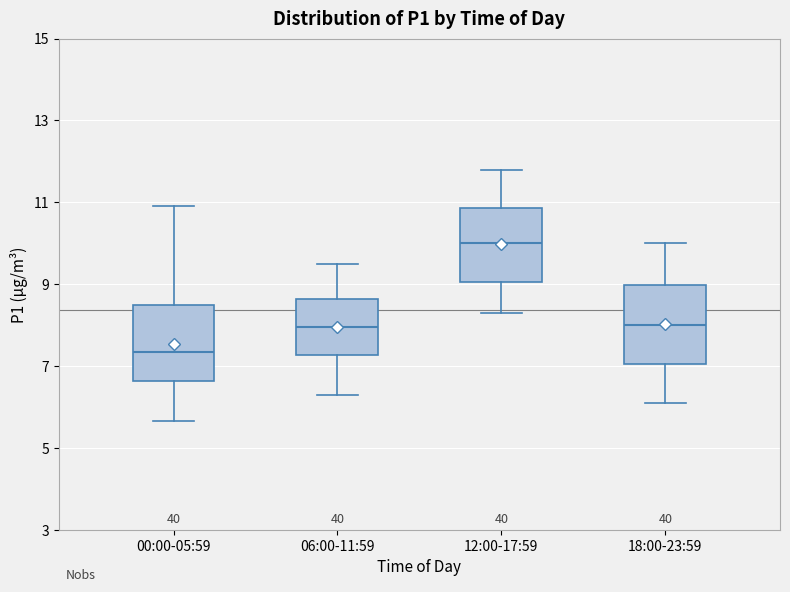

Which box's median line is the lowest?

00:00-05:59